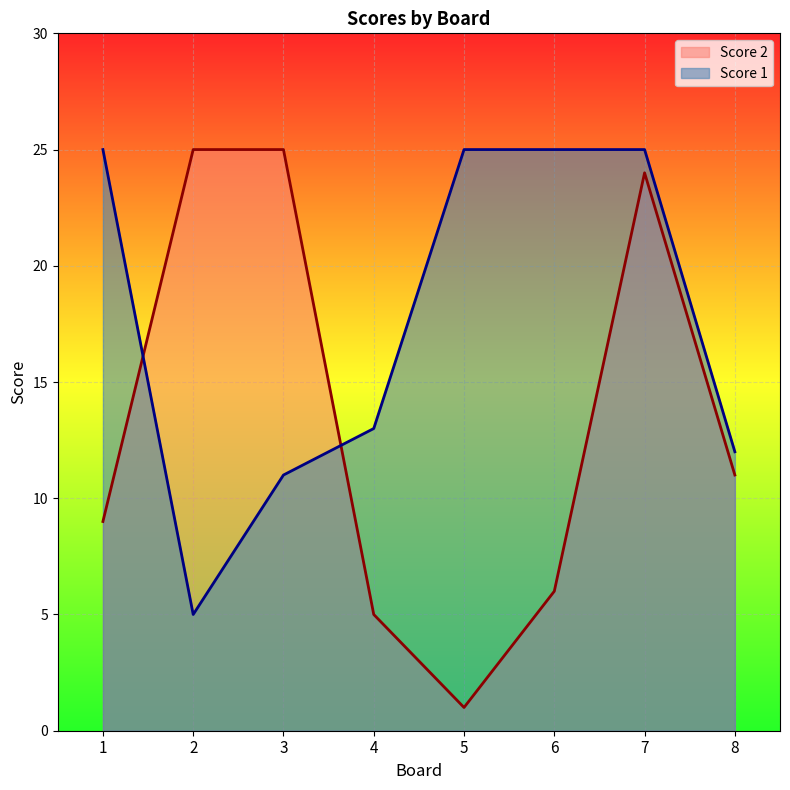

Reading left to right, extract all data points from this chart.

Score 2: 9	25	25	5	1	6	24	11
Score 1: 25	5	11	13	25	25	25	12